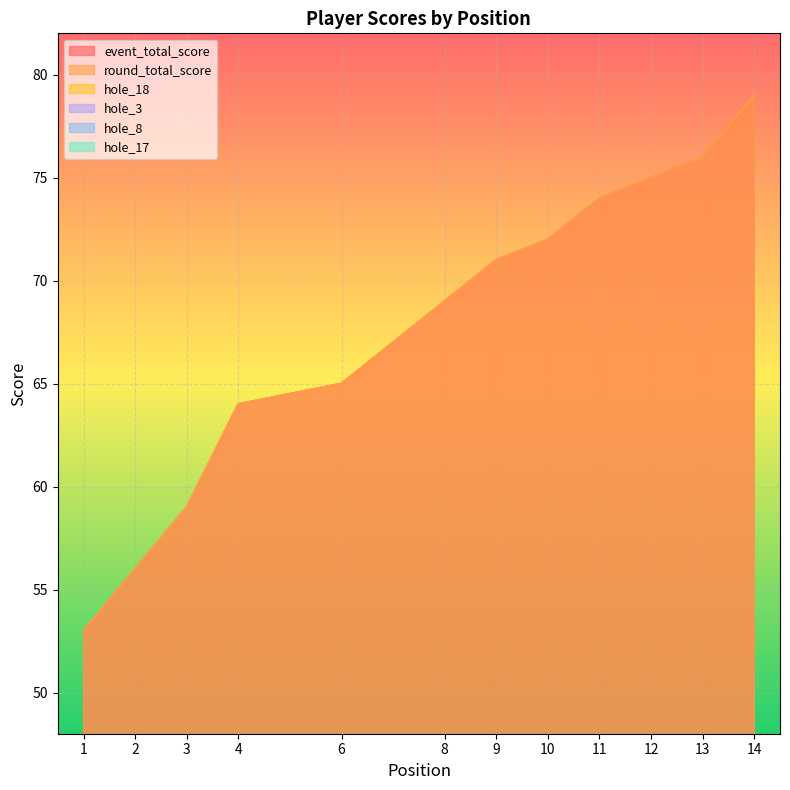

What is the value of the hole_17 point at the 2nd from the left?

3